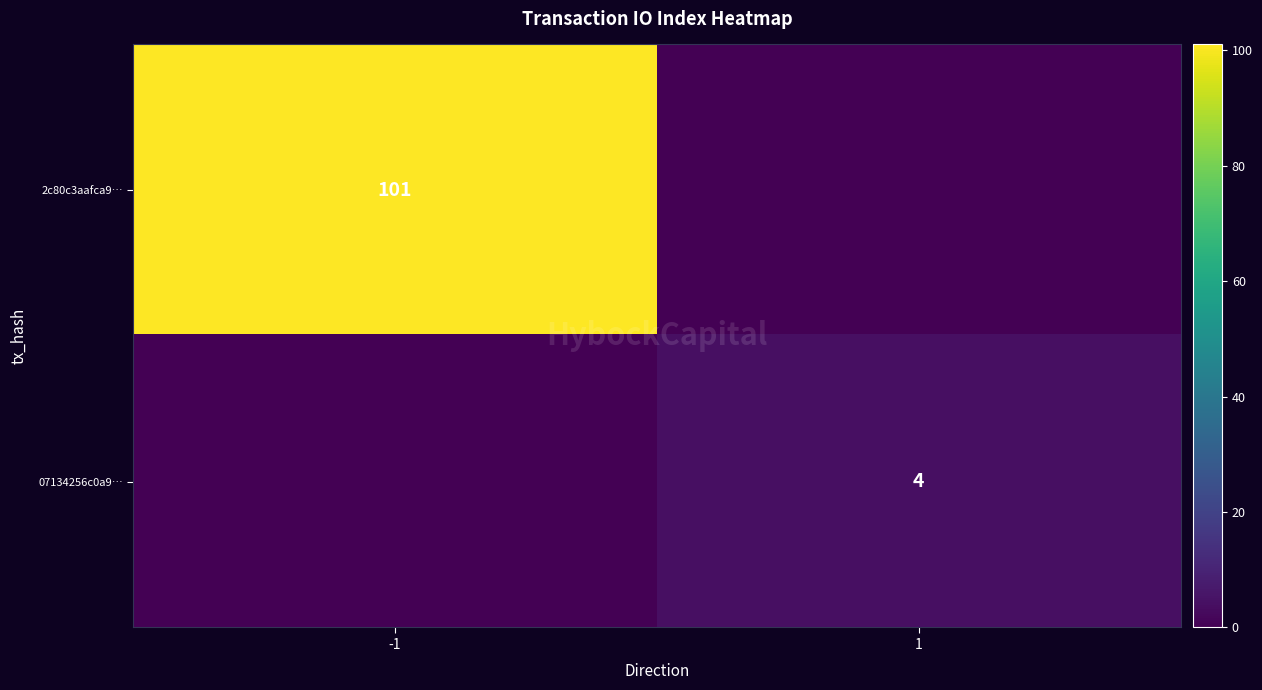

True or false: 07134256c0a9… has a value of 4 at 1.

True